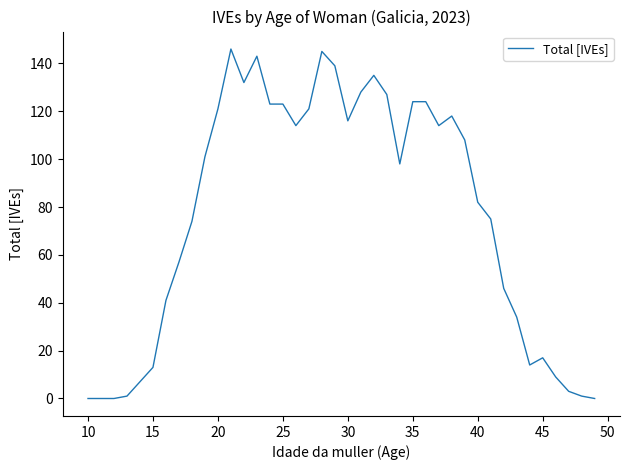

How many lines are shown in the chart?

1